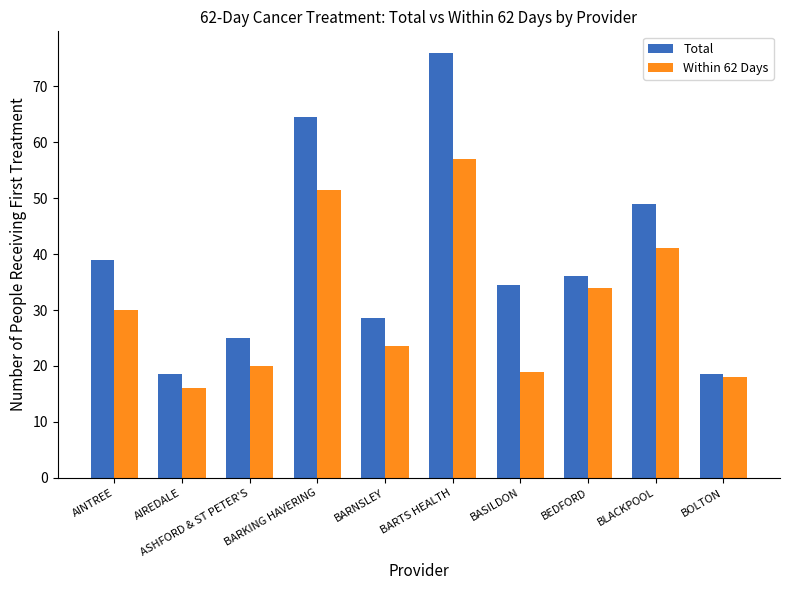

Which category has the lowest value in the Within 62 Days series?

AIREDALE